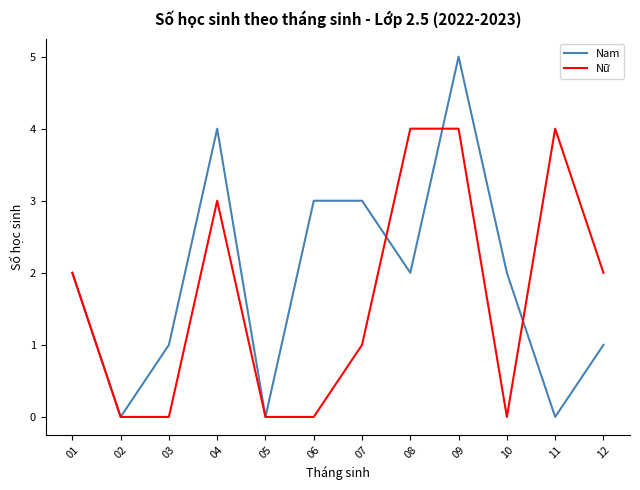

What is the approximate value of Nữ at 08?

4